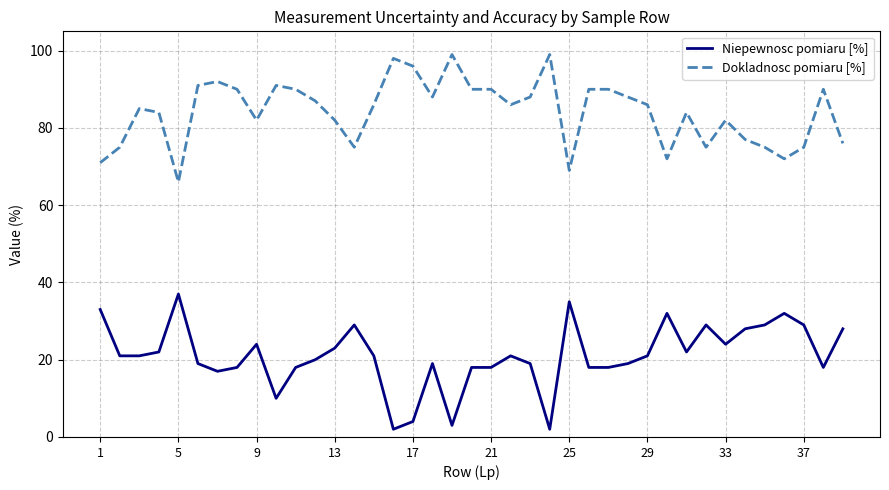

How many series are shown in this chart?

2